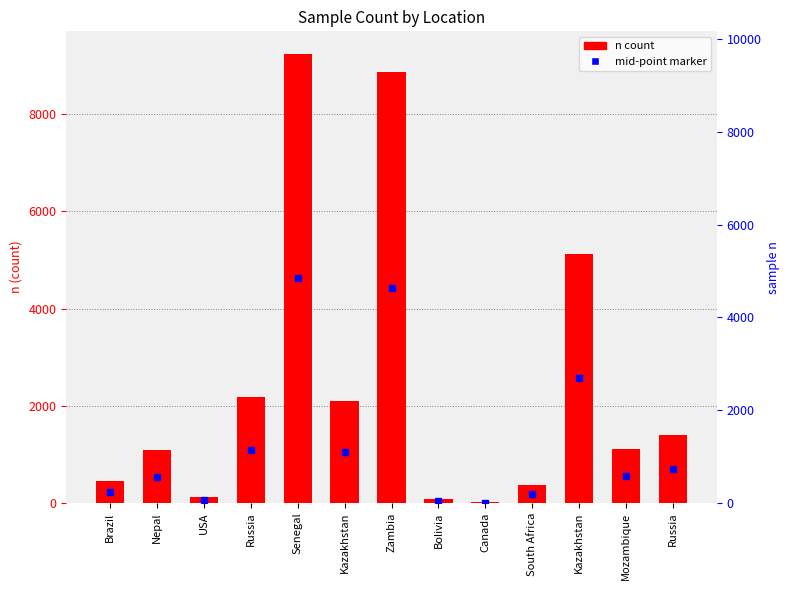

Reading left to right, transcribe all the data shown in this chart.

Brazil=450	Nepal=1082	USA=133	Russia=2188	Senegal=9245	Kazakhstan=2091	Zambia=8863	Bolivia=83	Canada=17	South Africa=371	Kazakhstan=5130	Mozambique=1103	Russia=1407